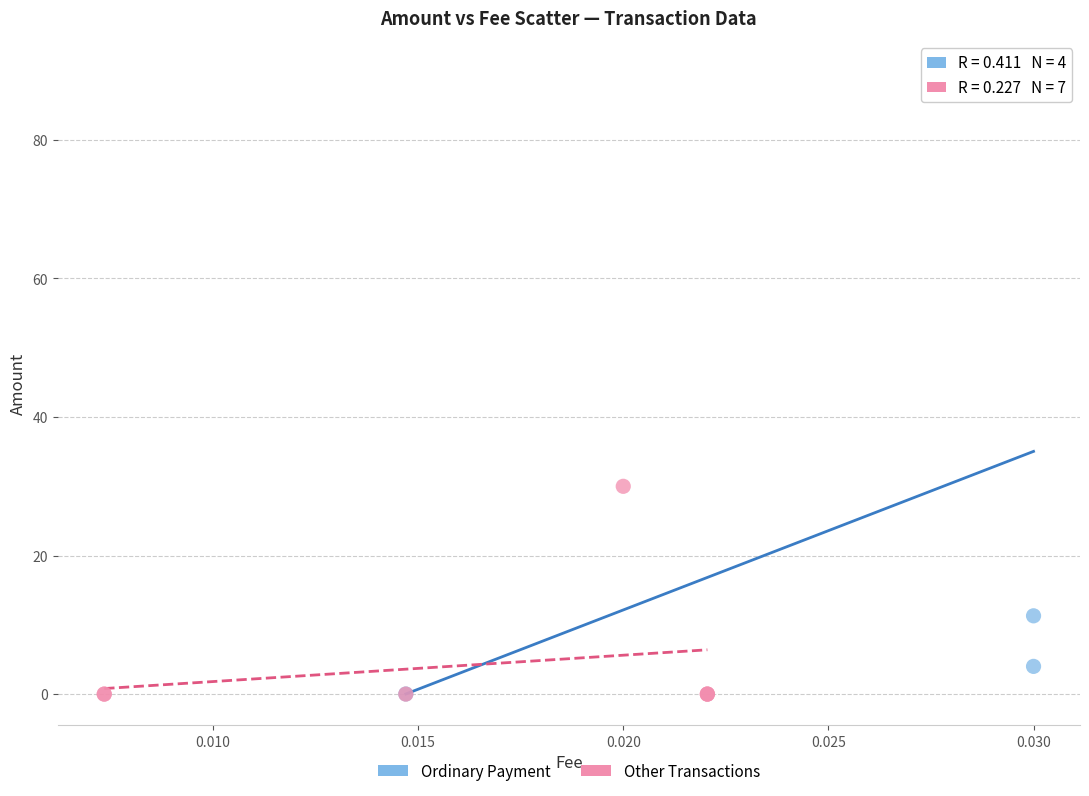

What are all the series names shown in the legend?

Ordinary Payment, Other Transactions